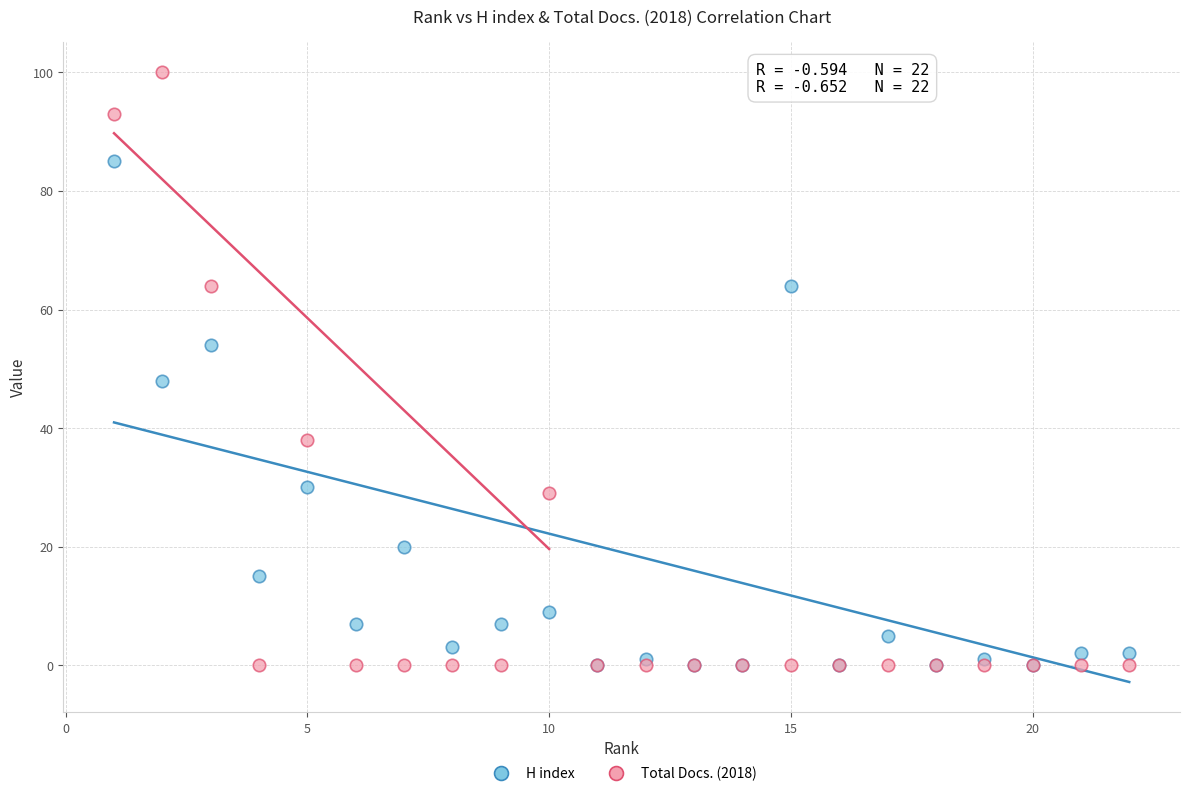

Across all series, what Y value is closest to 50?

48